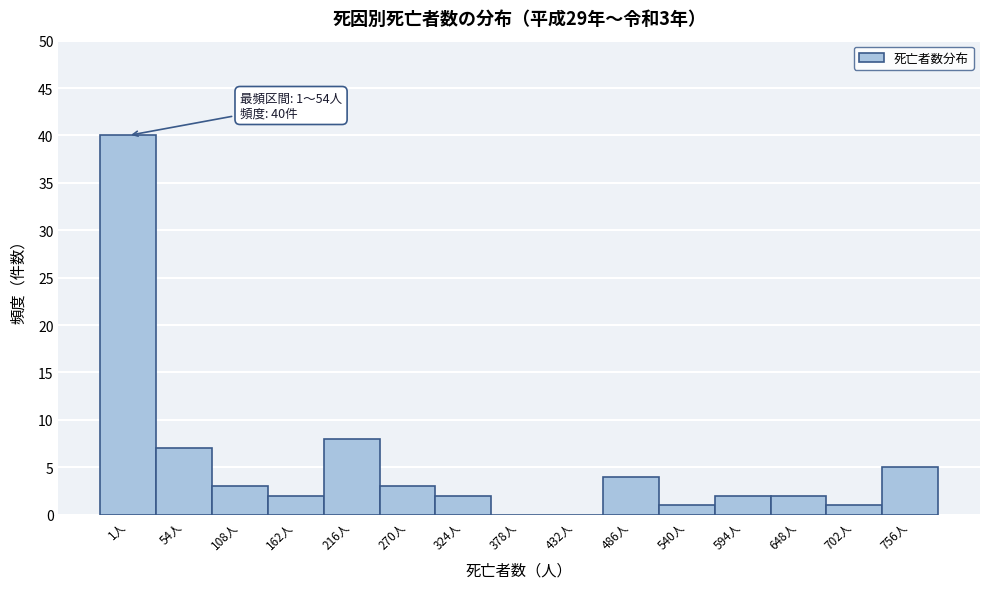

Reading left to right, extract all data points from this chart.

1人=40	54人=7	108人=3	162人=2	216人=8	270人=3	324人=2	378人=0	432人=0	486人=4	540人=1	594人=2	648人=2	702人=1	756人=5